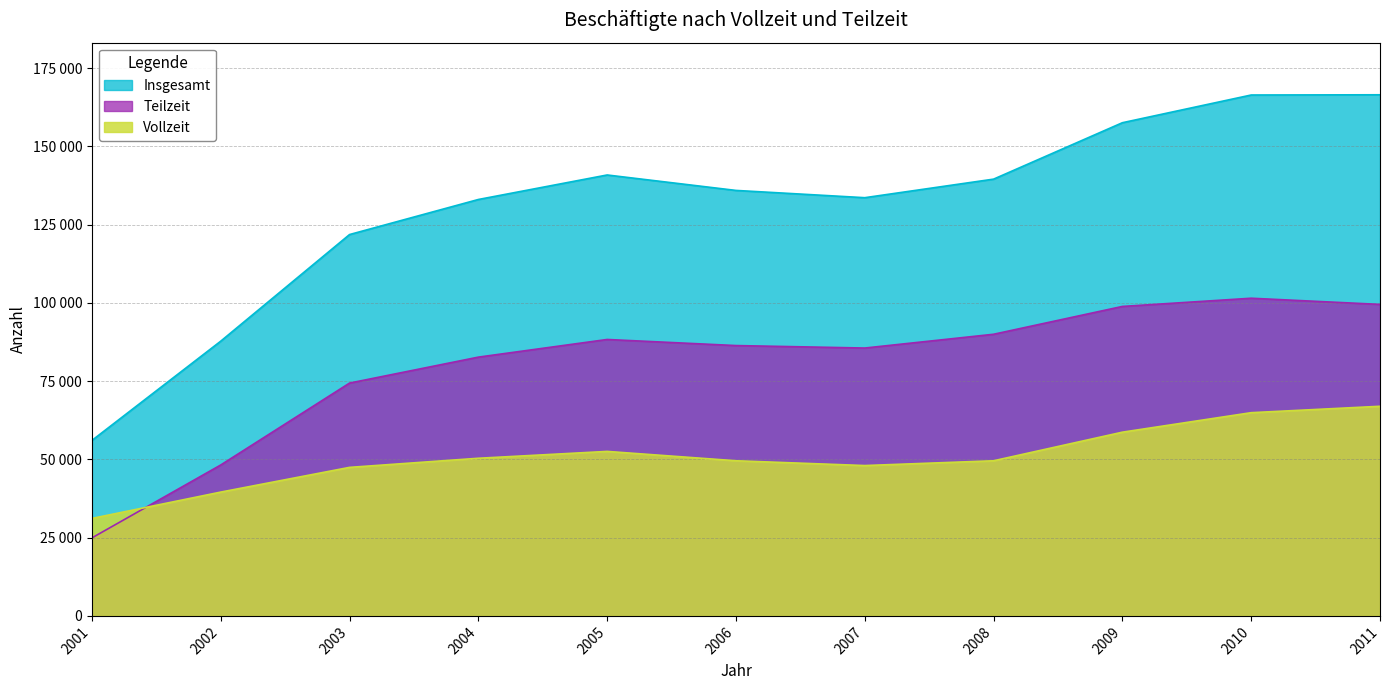

Rank the series by their average value, from highest to lowest.

Insgesamt, Teilzeit, Vollzeit